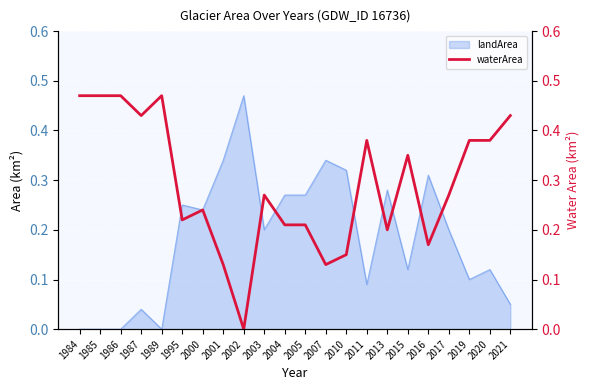

True or false: the data shows 0.2 at 2005.

True